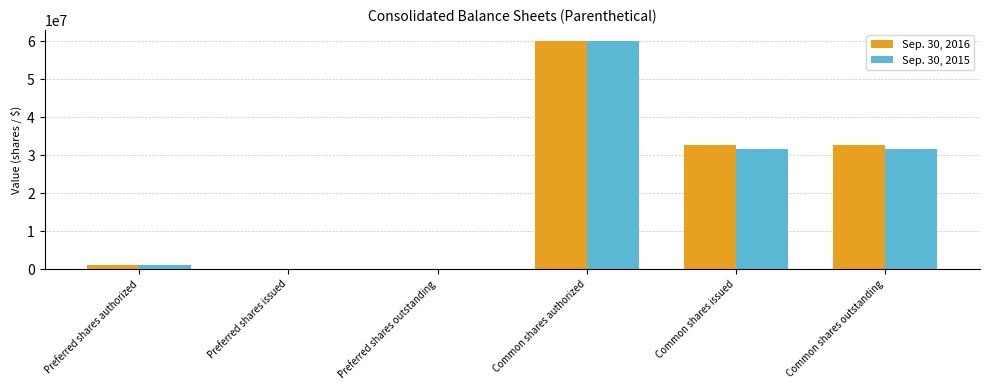

What is the total value across all series at Common shares issued?

64502818